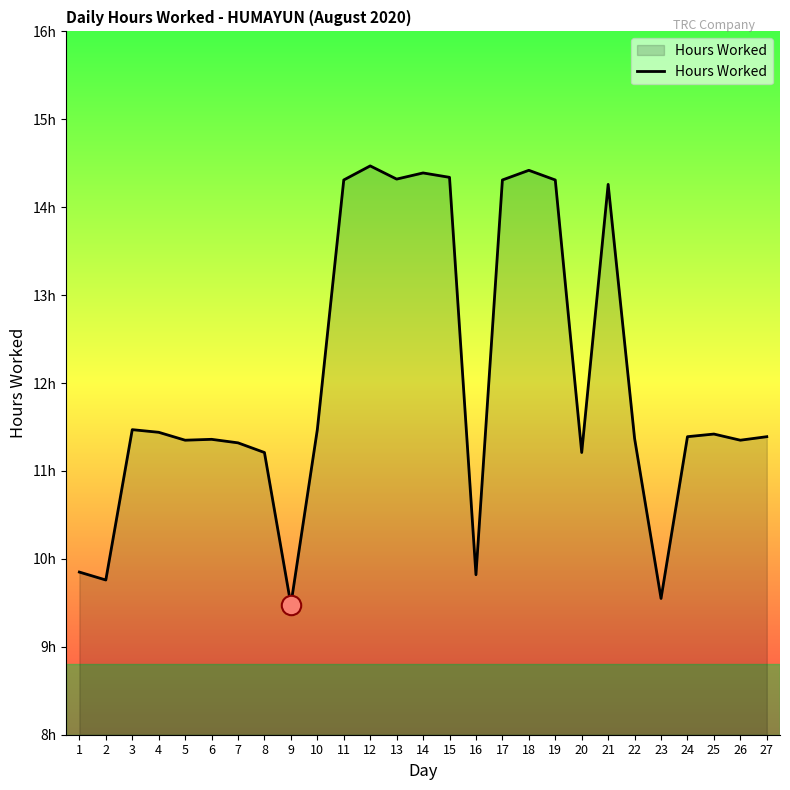

Does the chart have visible grid lines?

No